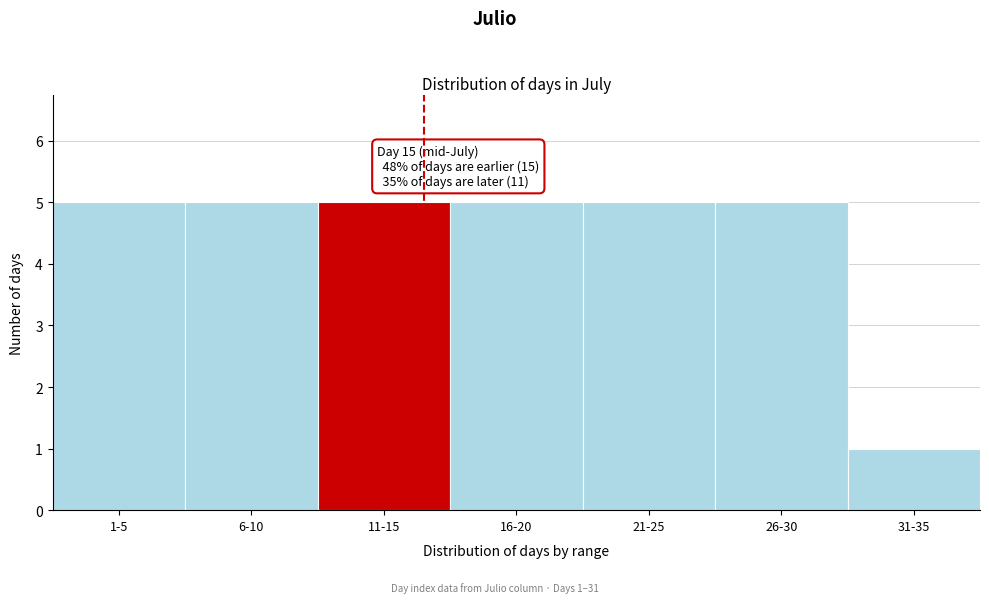

Reading right to left, list all the values displayed in this chart.

1	5	5	5	5	5	5